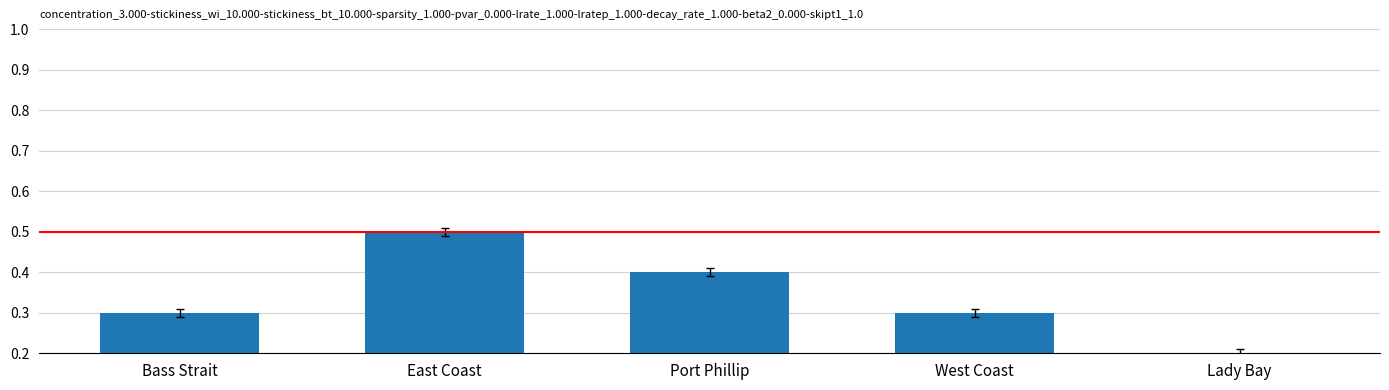

What is the value of the 3rd bar from the left?

0.4